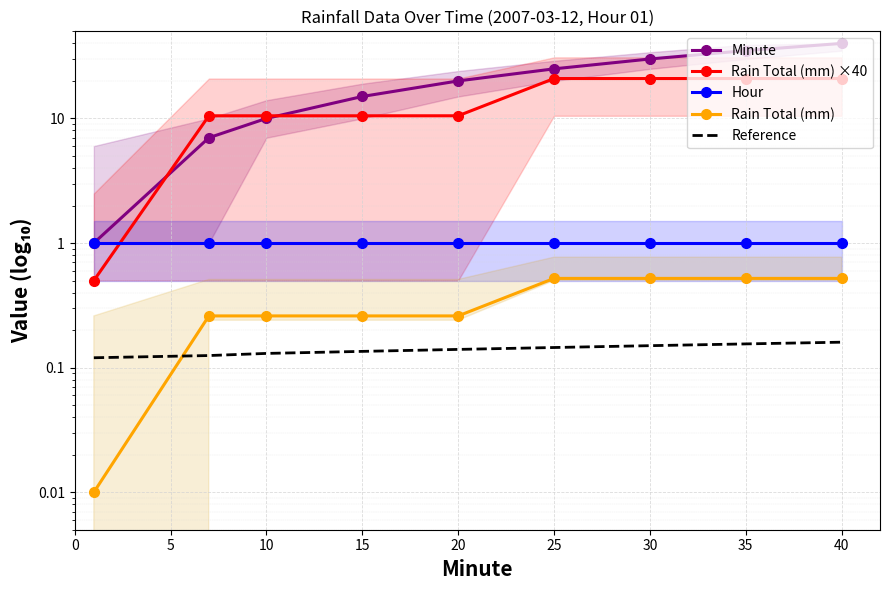

The Minute series shows 10.1 at 35. True or false?

False